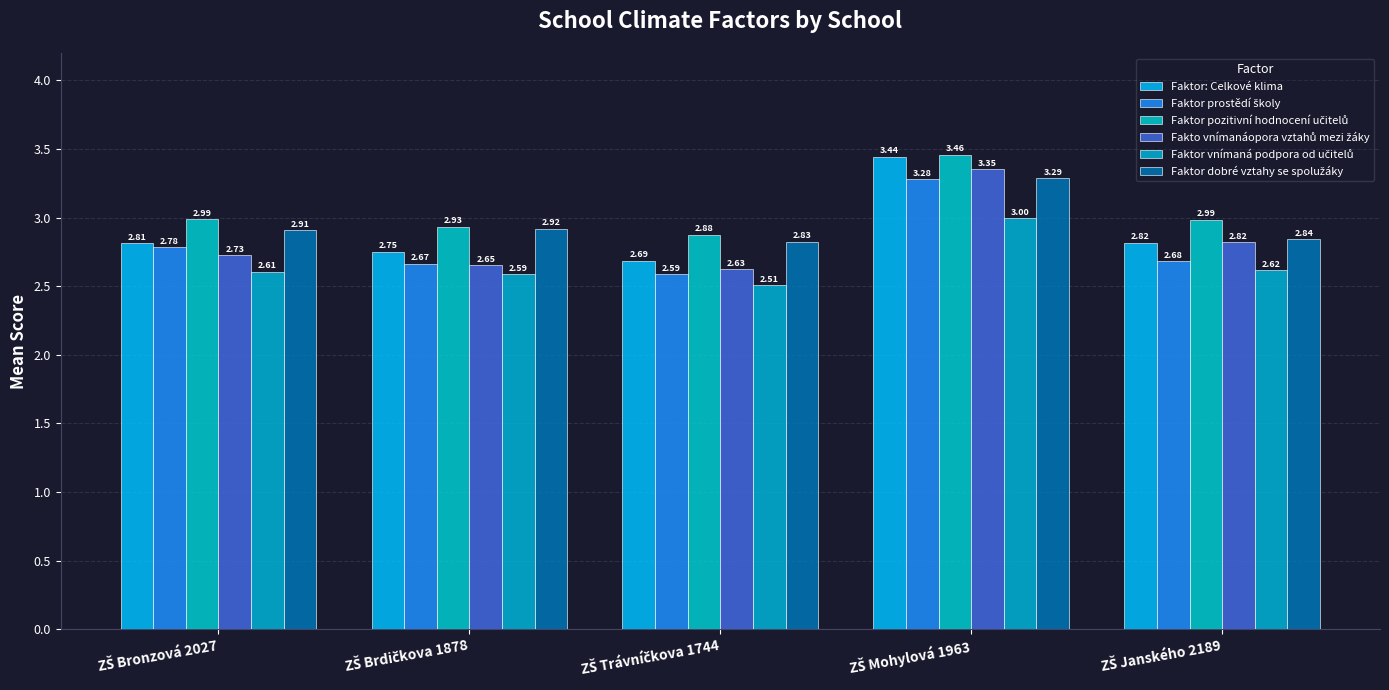

What is the difference between the maximum and second lowest values in the Faktor vnímaná podpora od učitelů series?

0.4